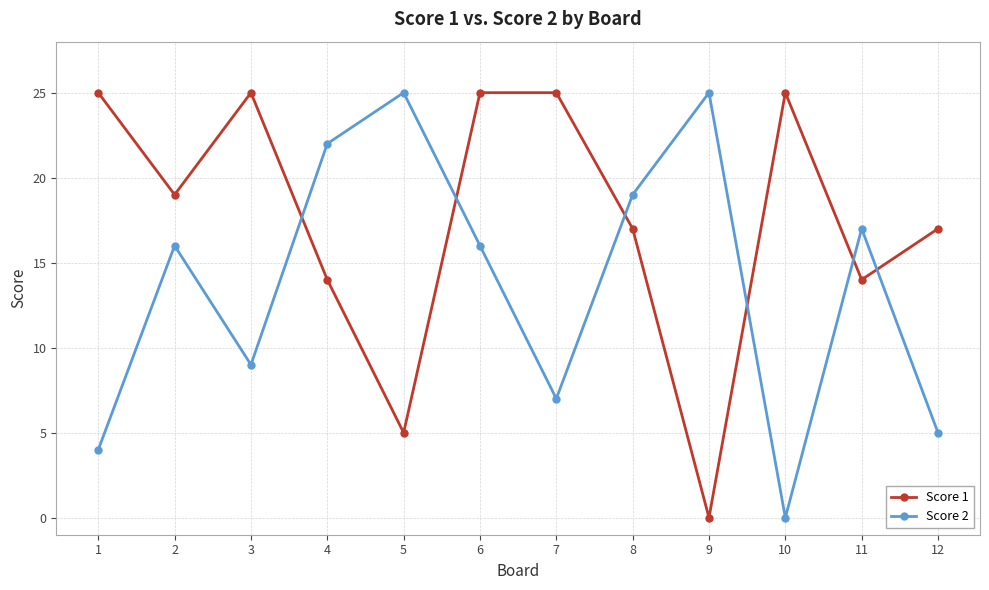

How many intersections are there between Score 2 and Score 1?

6